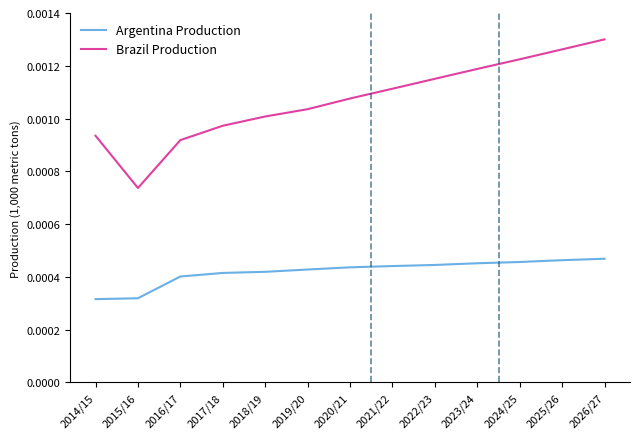

At 2025/26, list the series in order from largest to smallest.

Brazil Production, Argentina Production